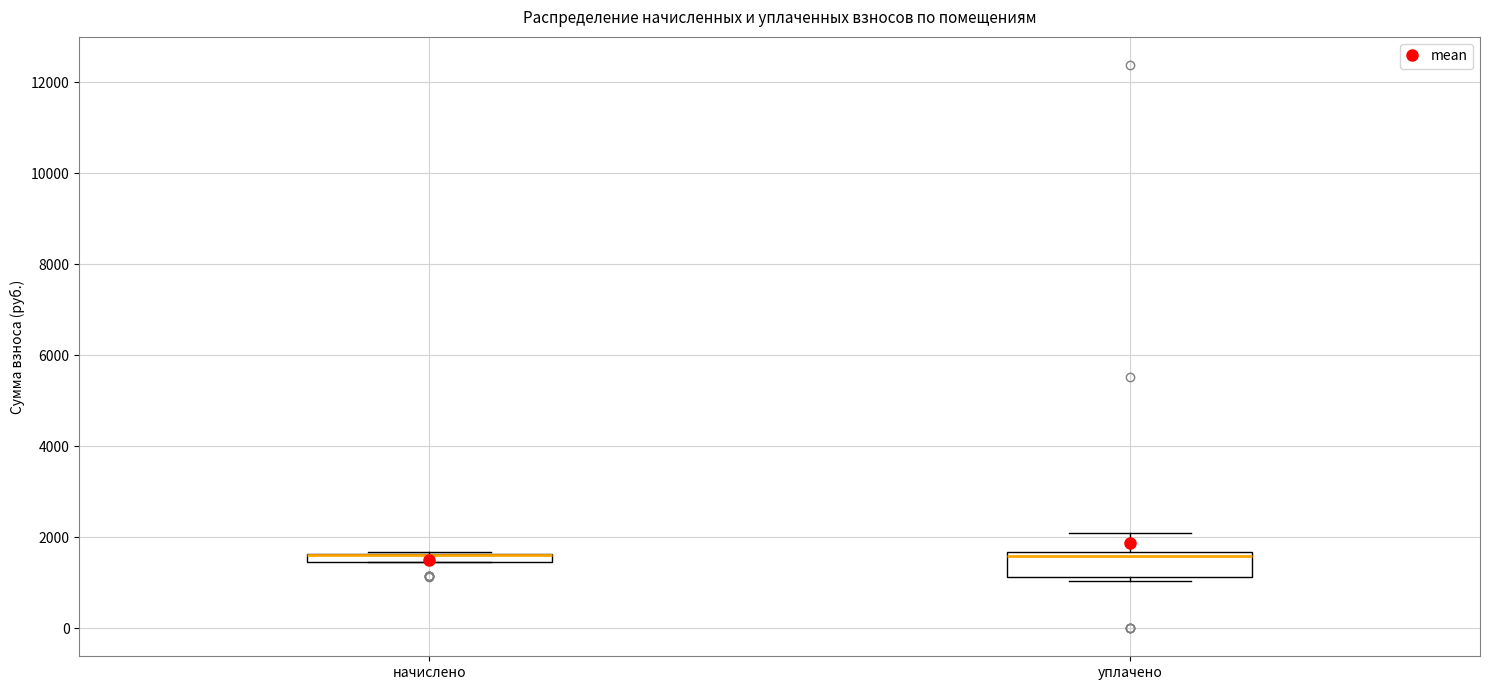

Where is the lower edge of the box for начислено on the y-axis? The values are not printed on the chart, so give them approximately, as read against the axis.

1400